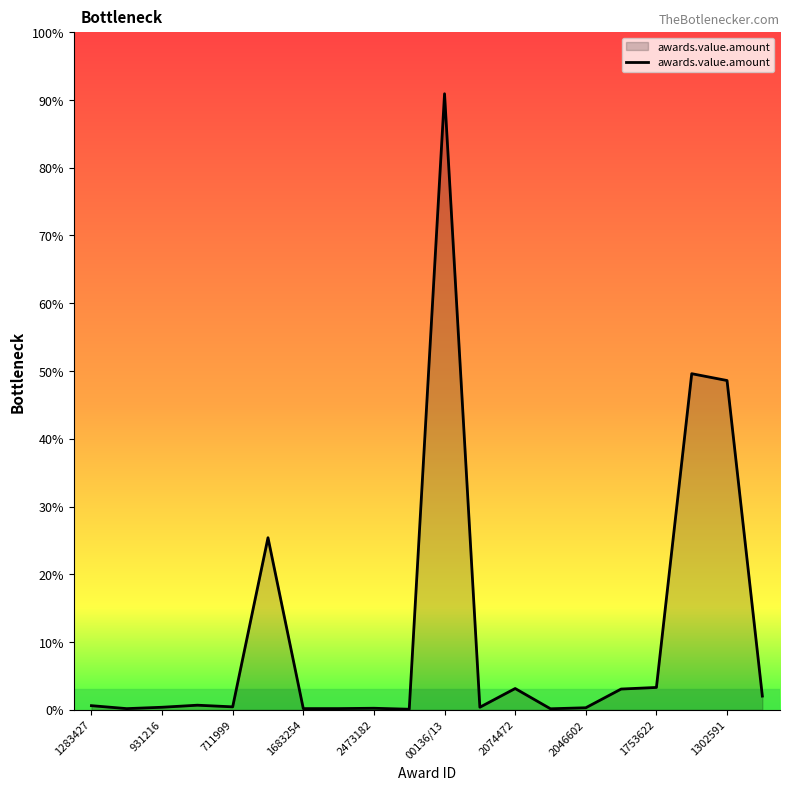

What is the greatest value displayed?

0.9